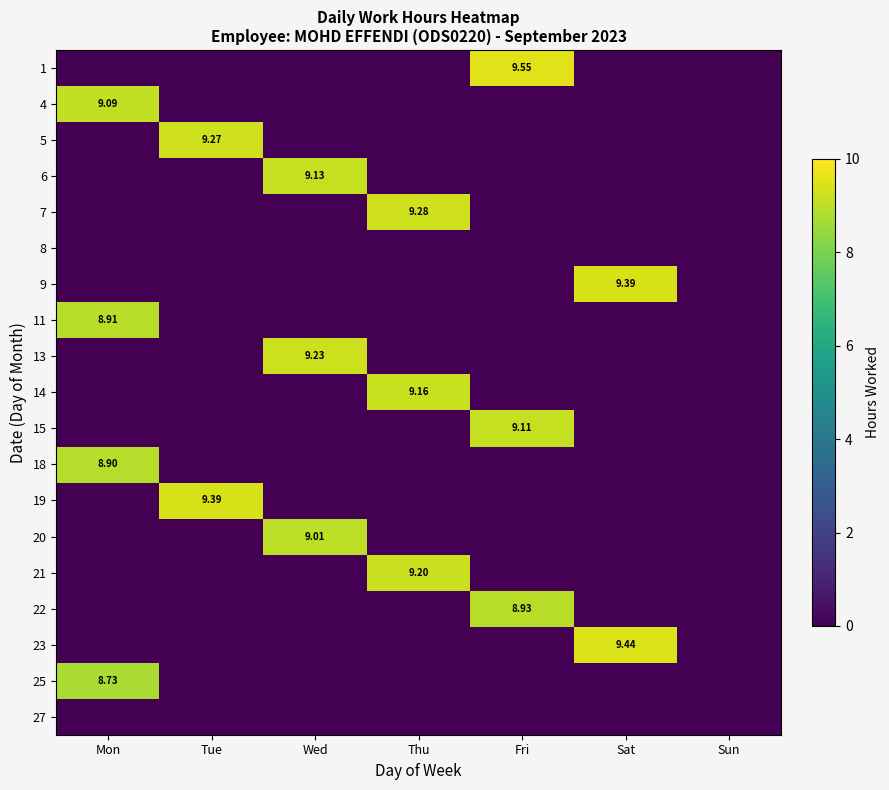

At which category is the sum across all series the highest?

Mon